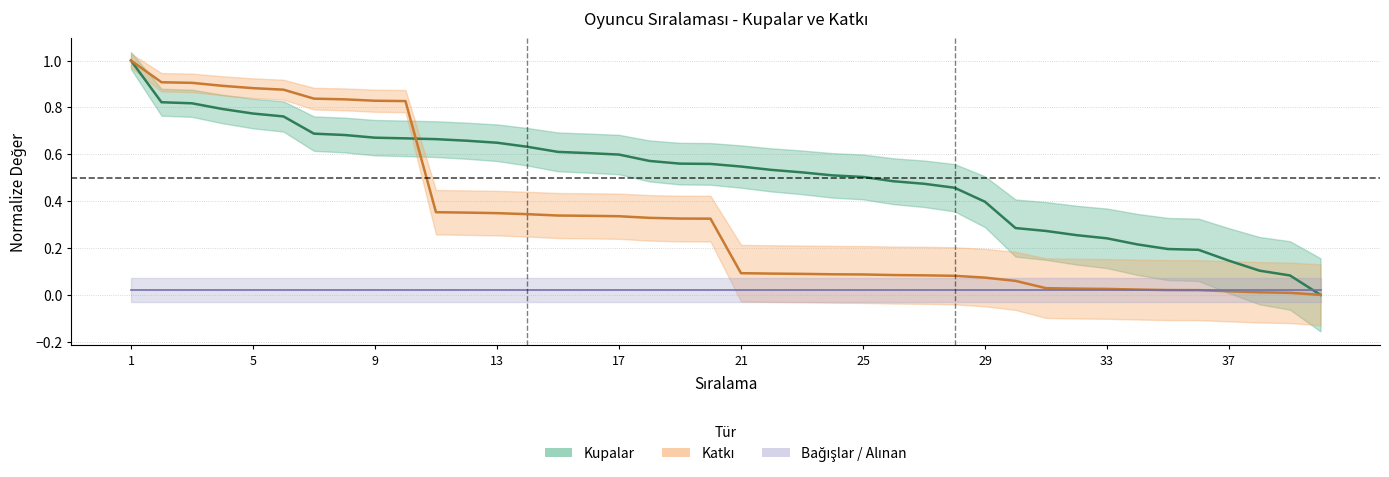

What is the approximate value of Kupalar at 1?

1.0